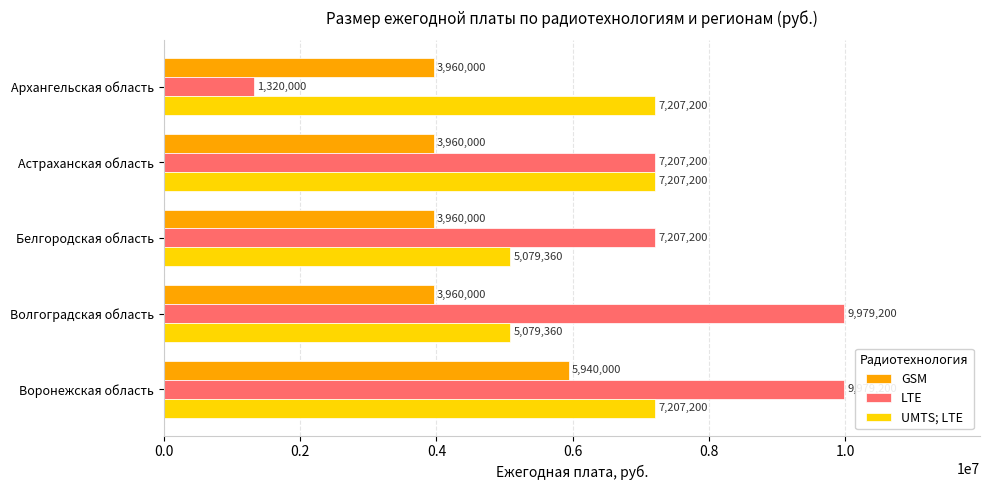

Count the number of categories in the chart.

5